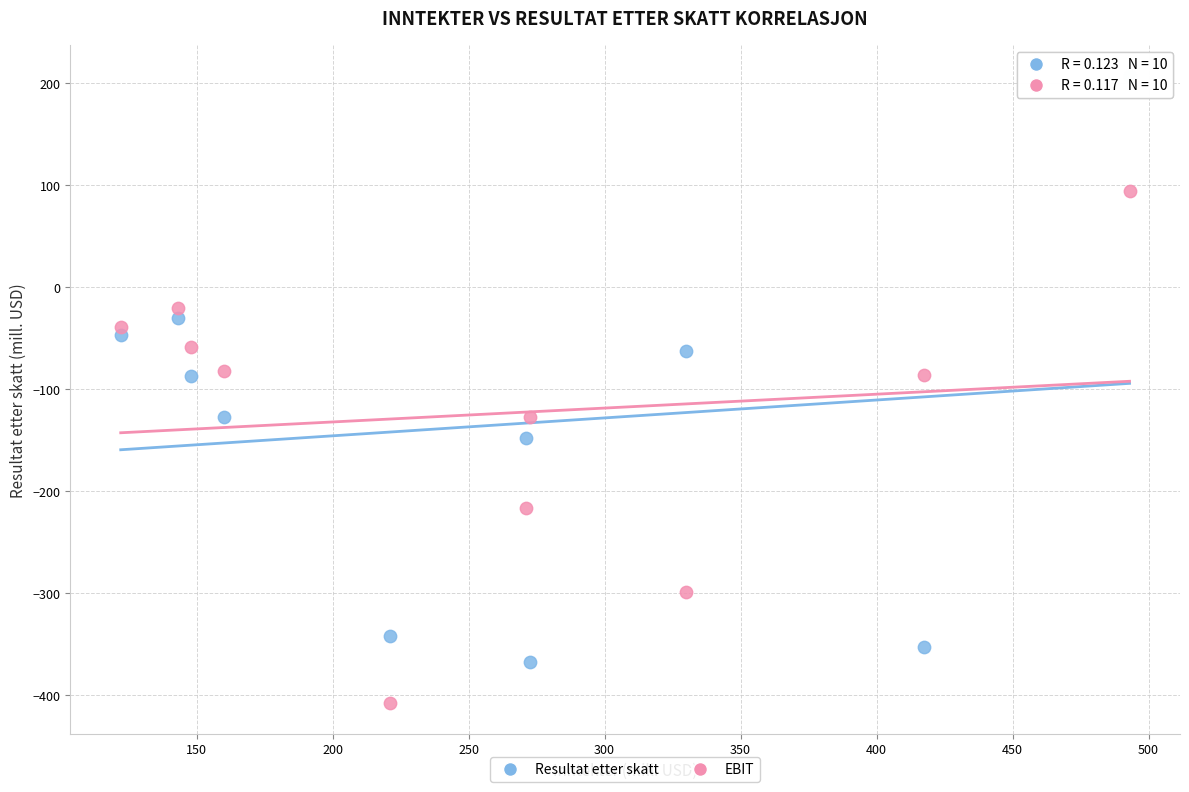

Which series reaches the maximum Y coordinate?

Resultat etter skatt